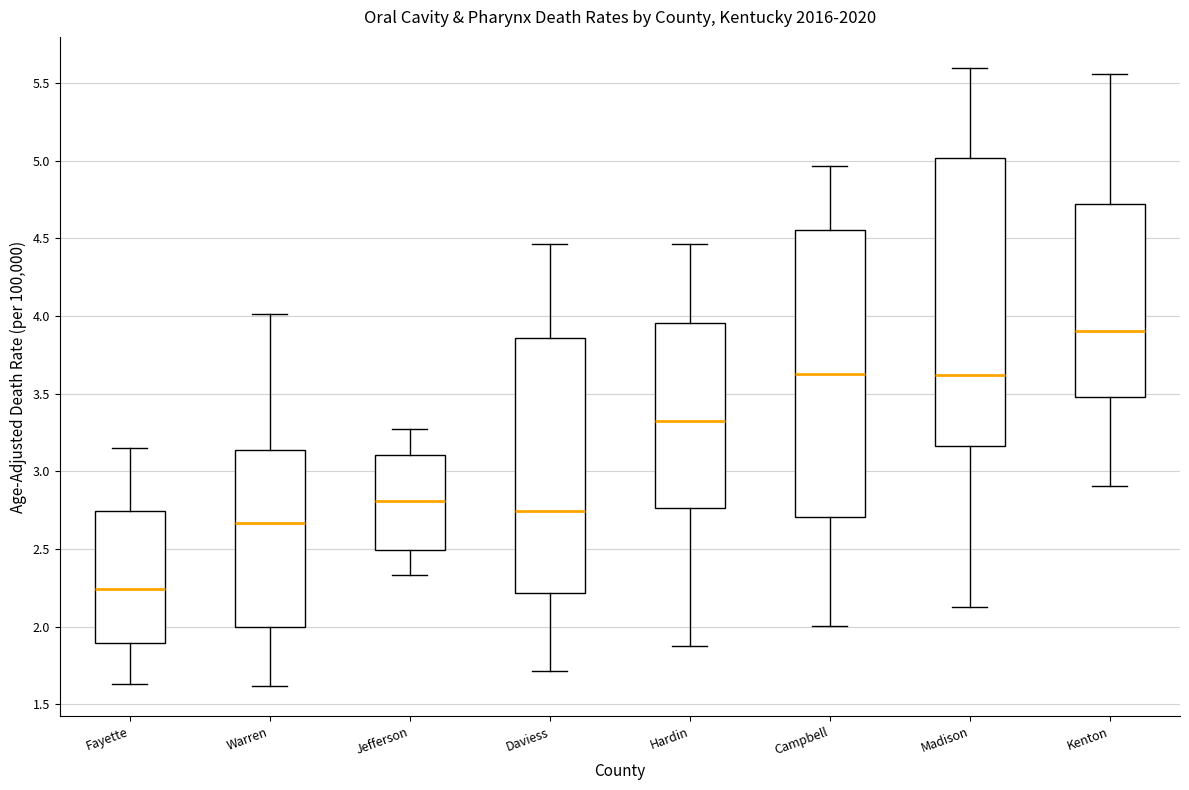

Where is the upper edge of the box for Madison on the y-axis? The values are not printed on the chart, so give them approximately, as read against the axis.

5.00